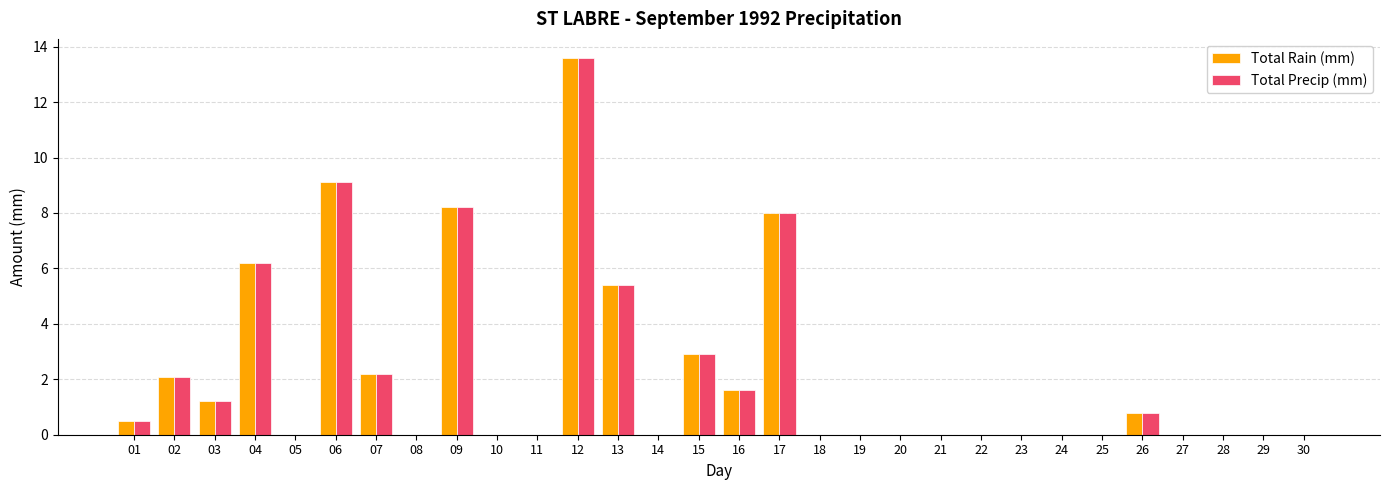

Which category has the highest value in the Total Rain (mm) series?

12